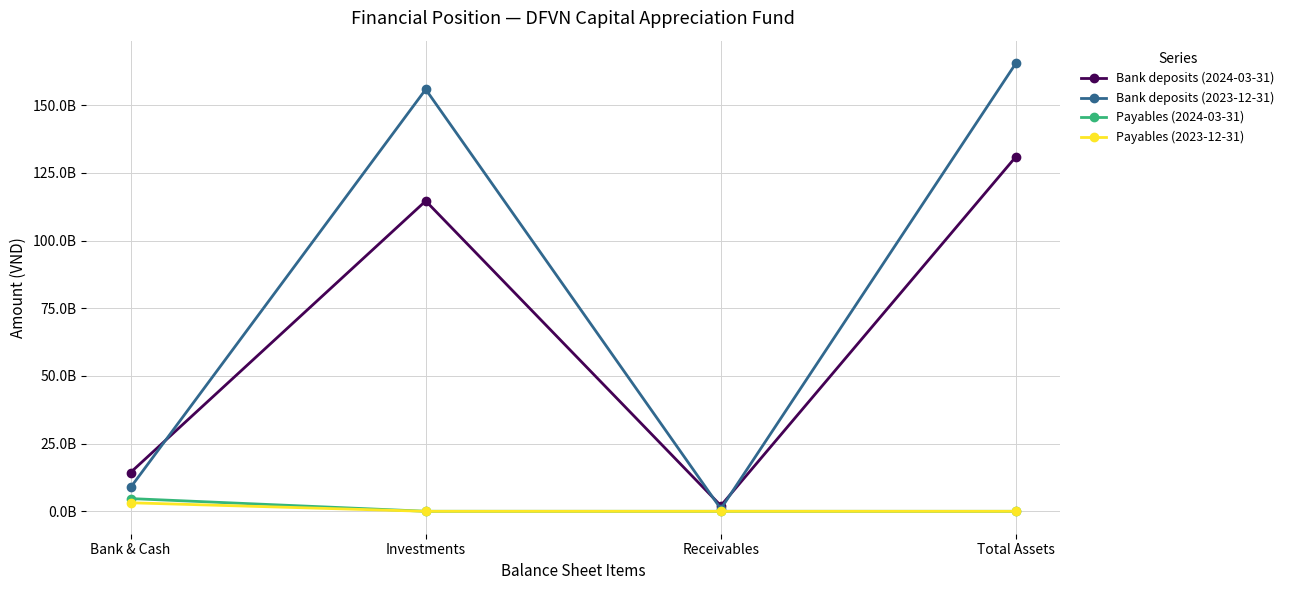

Reading right to left, extract all data points from this chart.

Bank deposits (2024-03-31): Total Assets=131029324212	Receivables=2071144790	Investments=114627507800	Bank & Cash=14330671622
Bank deposits (2023-12-31): Total Assets=165555778025	Receivables=911136000	Investments=155844902200	Bank & Cash=8799739825
Payables (2024-03-31): Total Assets=0	Receivables=3506713	Investments=10253880	Bank & Cash=4705200500
Payables (2023-12-31): Total Assets=0	Receivables=3098988	Investments=0	Bank & Cash=3155177025